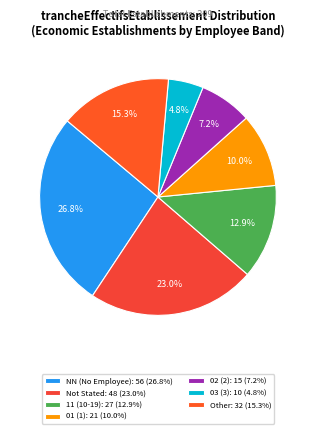

Which slice is the largest?

NN (No Employee): 56 (26.8%)